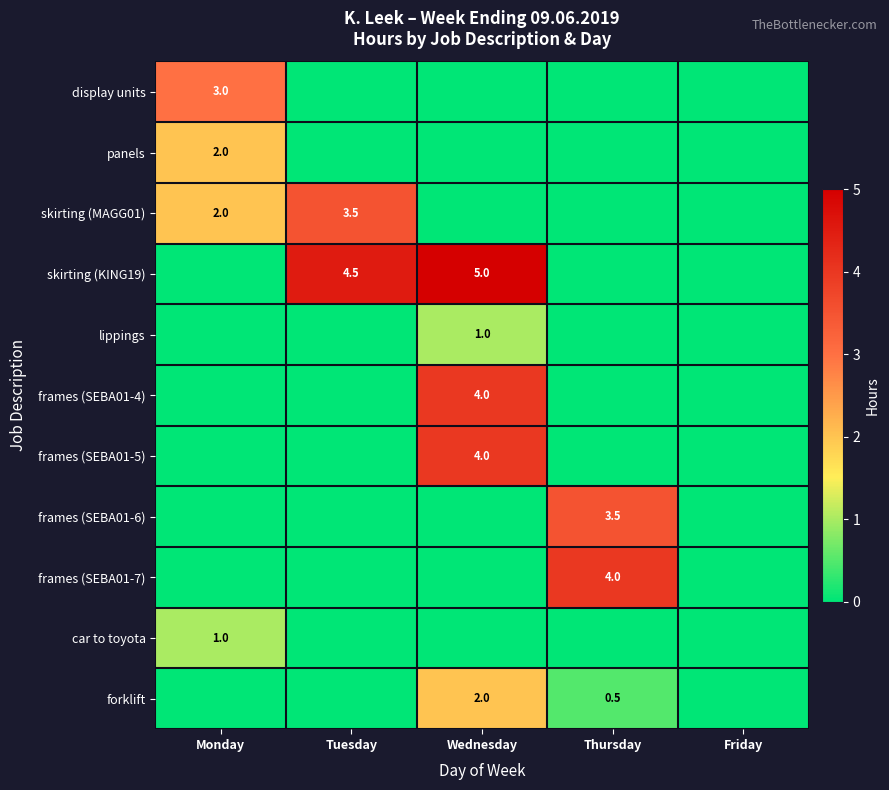

At which label does frames (SEBA01-5) reach its minimum?

Monday